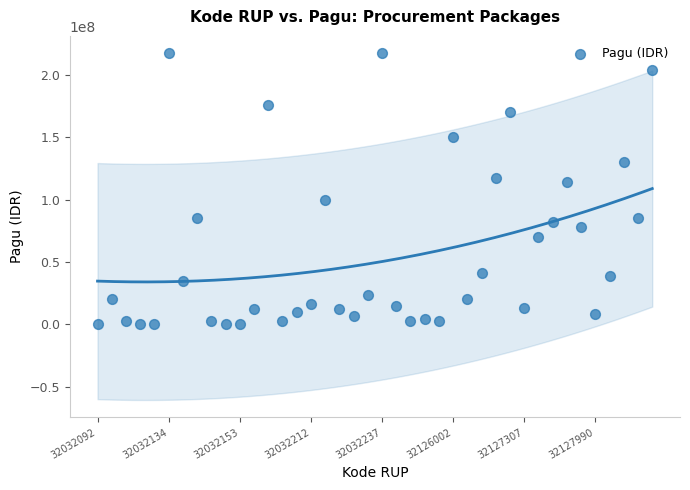

What is the range of Y values (max minus min)?

216860000